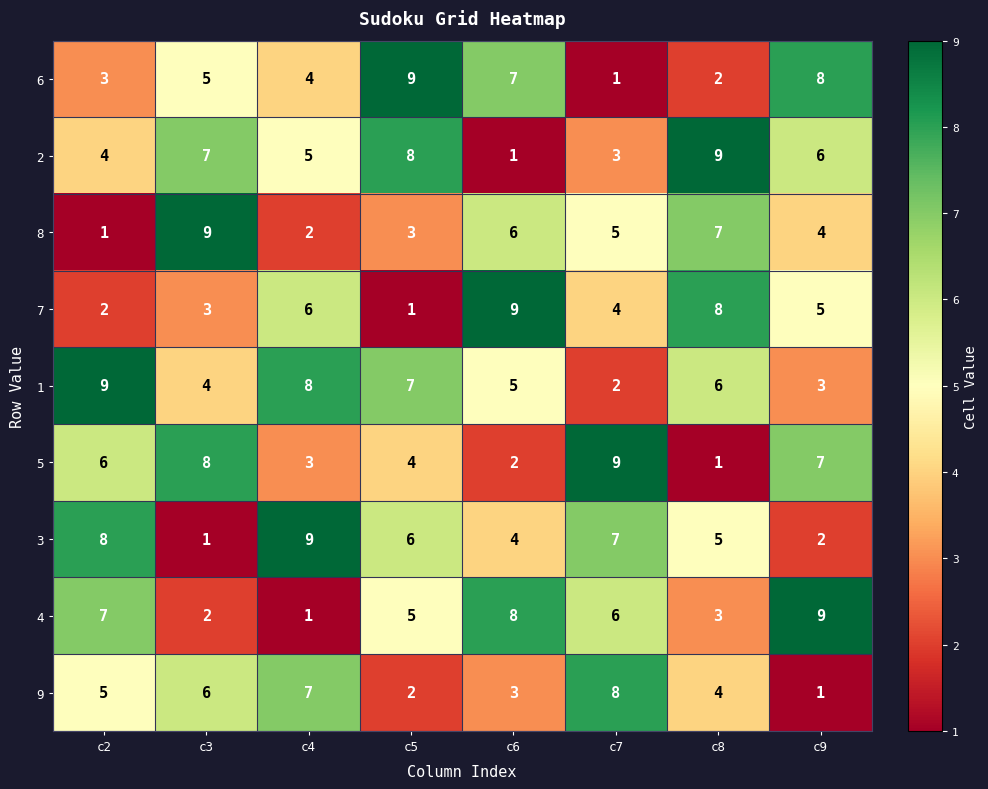

Is it true that 7 equals 3 at c6?

False